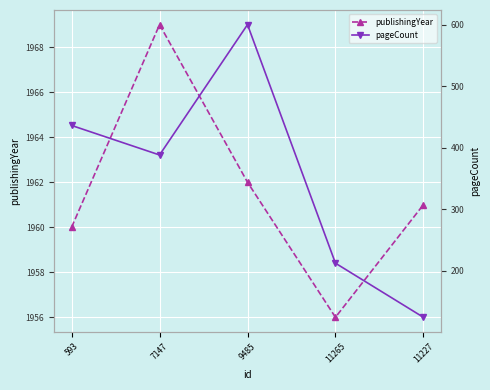

Reading right to left, list all the values displayed in this chart.

publishingYear: 1961	1956	1962	1969	1960
pageCount: 124	212	600	388	436